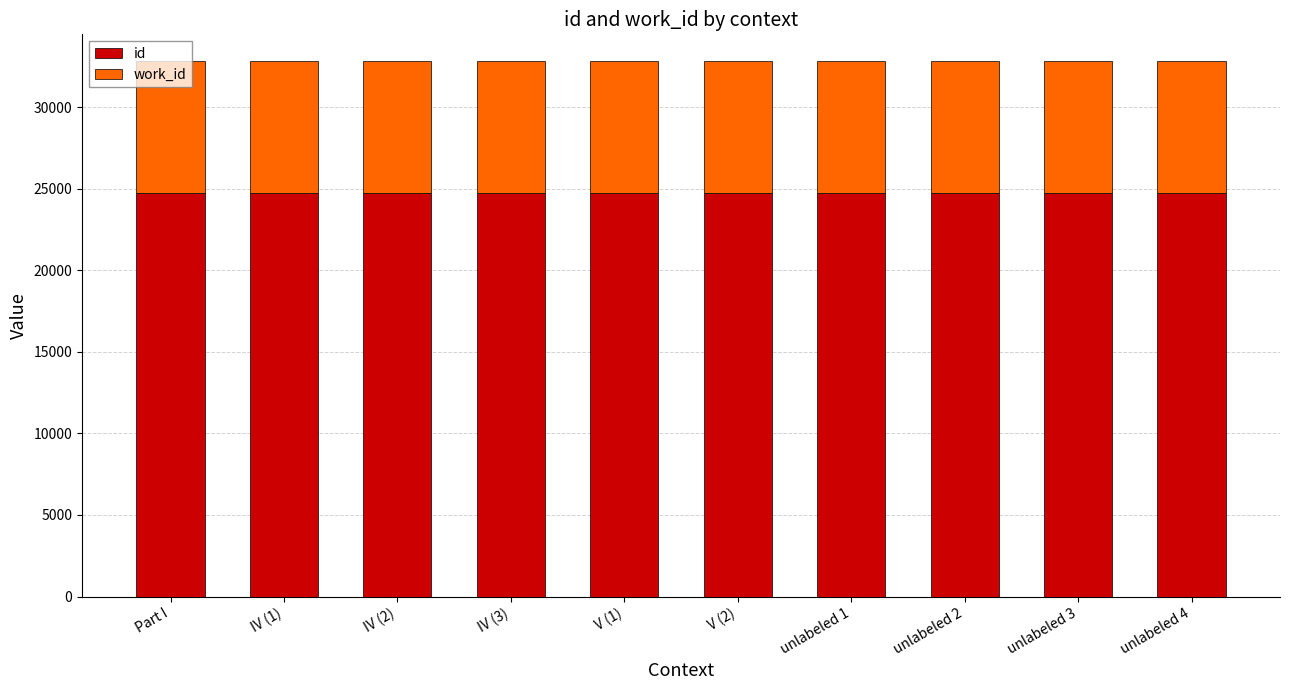

What is the lowest value of the id series?

24714